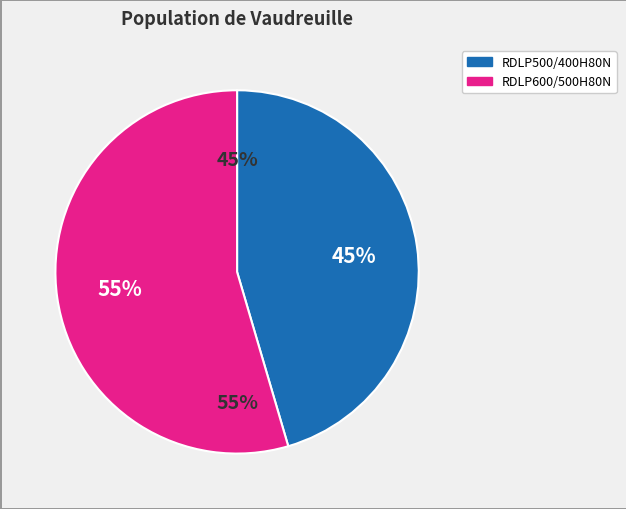

What is the ratio of the value at RDLP600/500H80N to the value at RDLP500/400H80N?

1.2